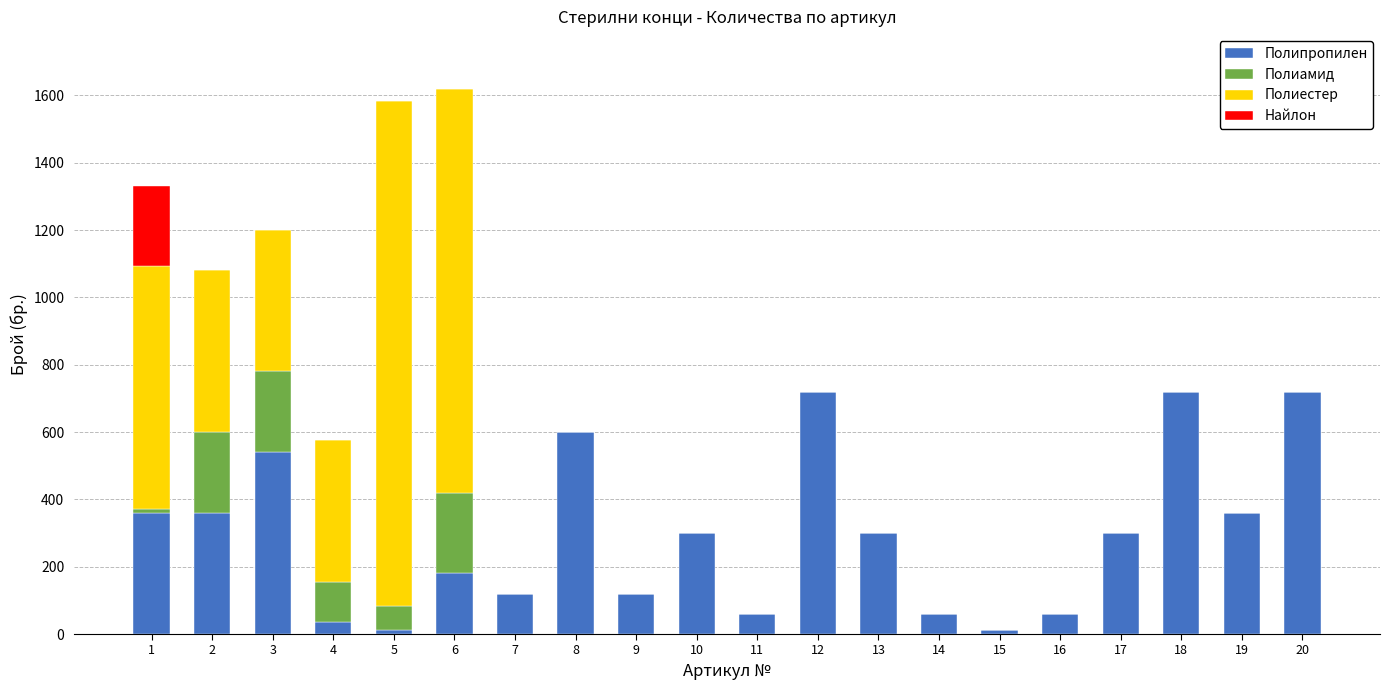

What is the maximum value for Полипропилен?

720